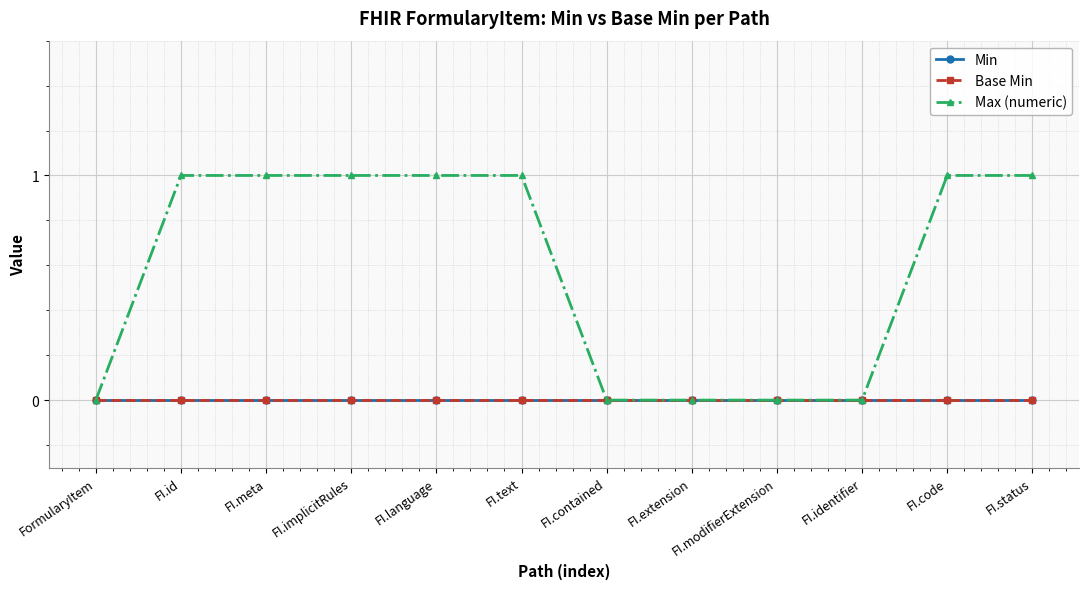

How many lines are shown in the chart?

3